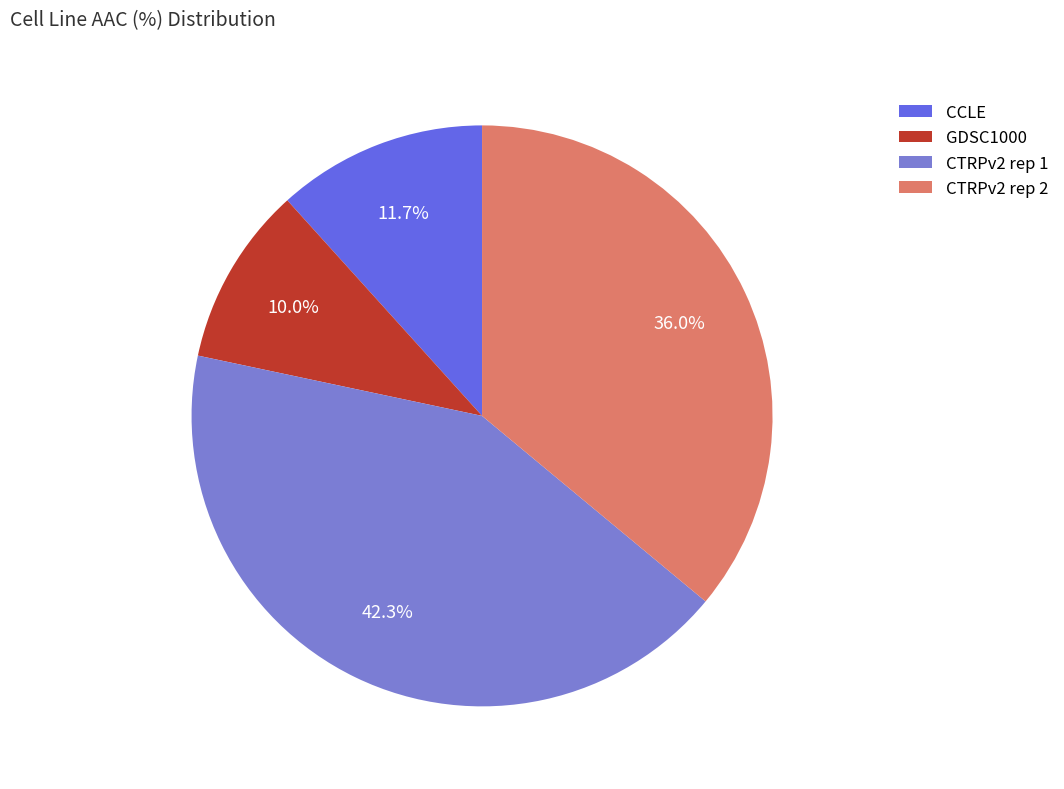

Is there any slice that represents more than half of the pie?

No